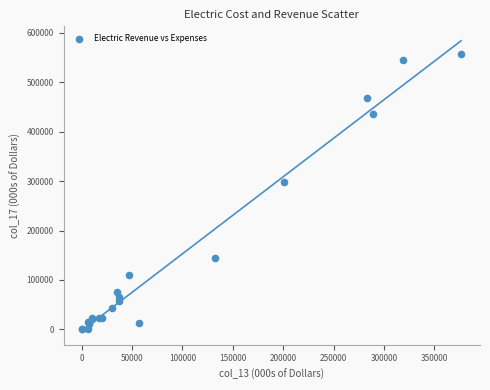

What Y value in the scatter plot is closest to 278826?

297764